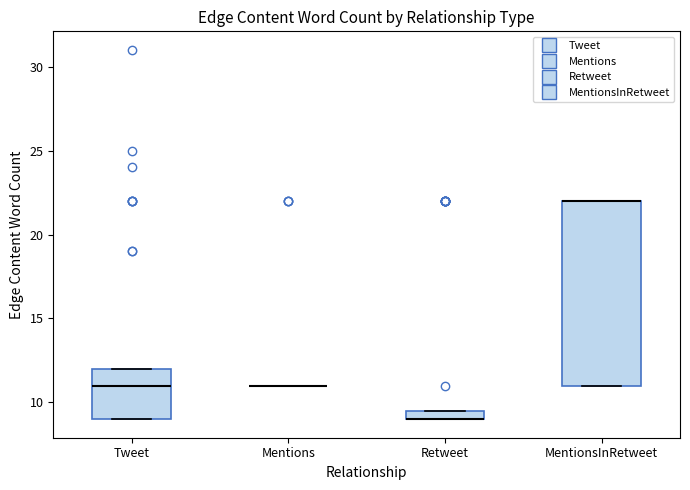

Which box is the tallest, from its lower edge to its upper edge?

MentionsInRetweet